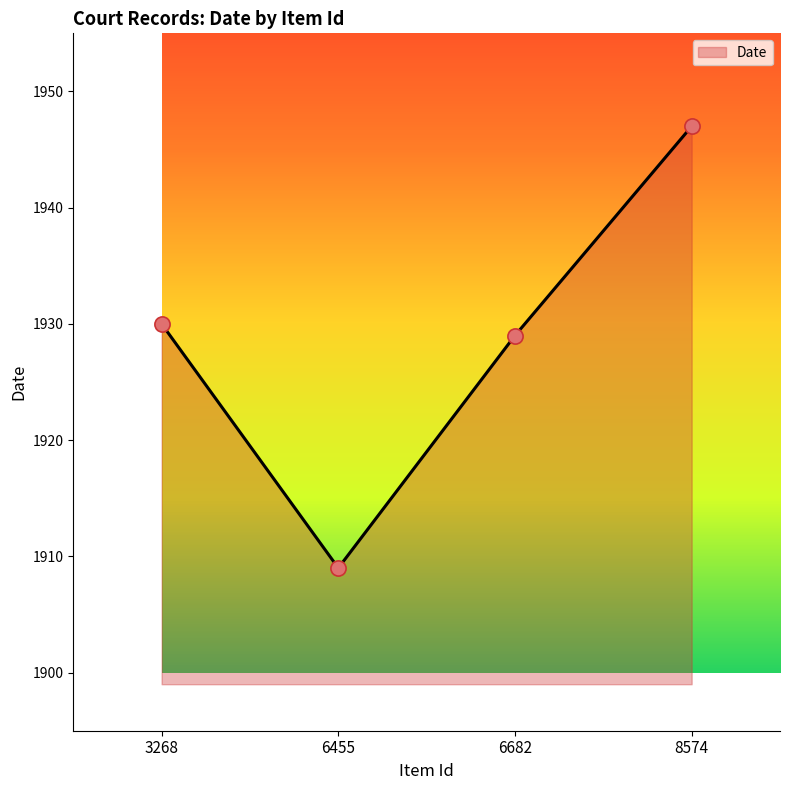

Between 3268 and 8574, which is larger?

8574